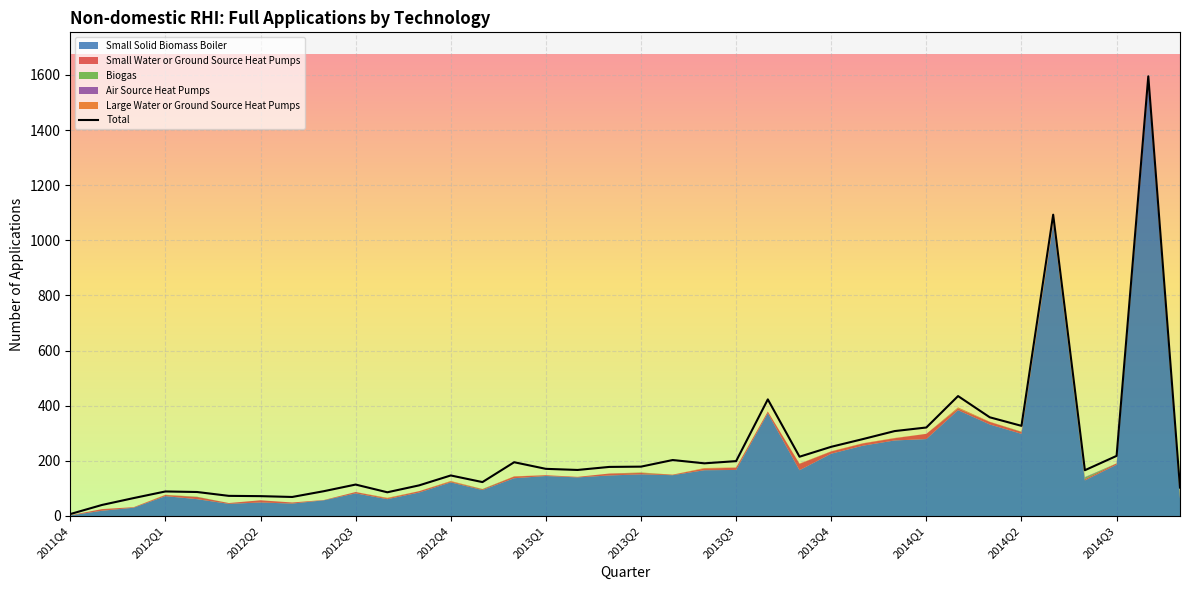

Which series changed the most between 2012Q1 and 2012Q2?

Small Solid Biomass Boiler